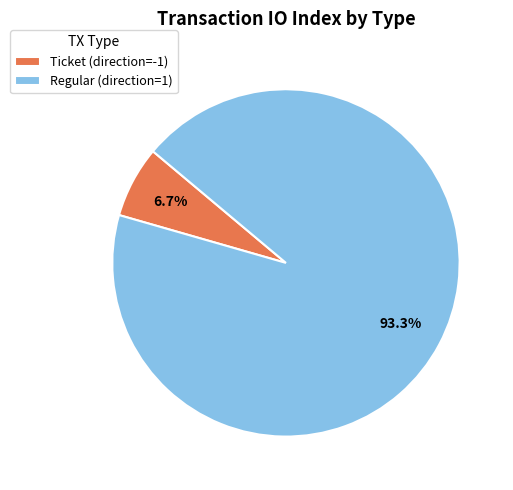

How much of the chart is everything except Ticket (direction=-1)?

93.3%